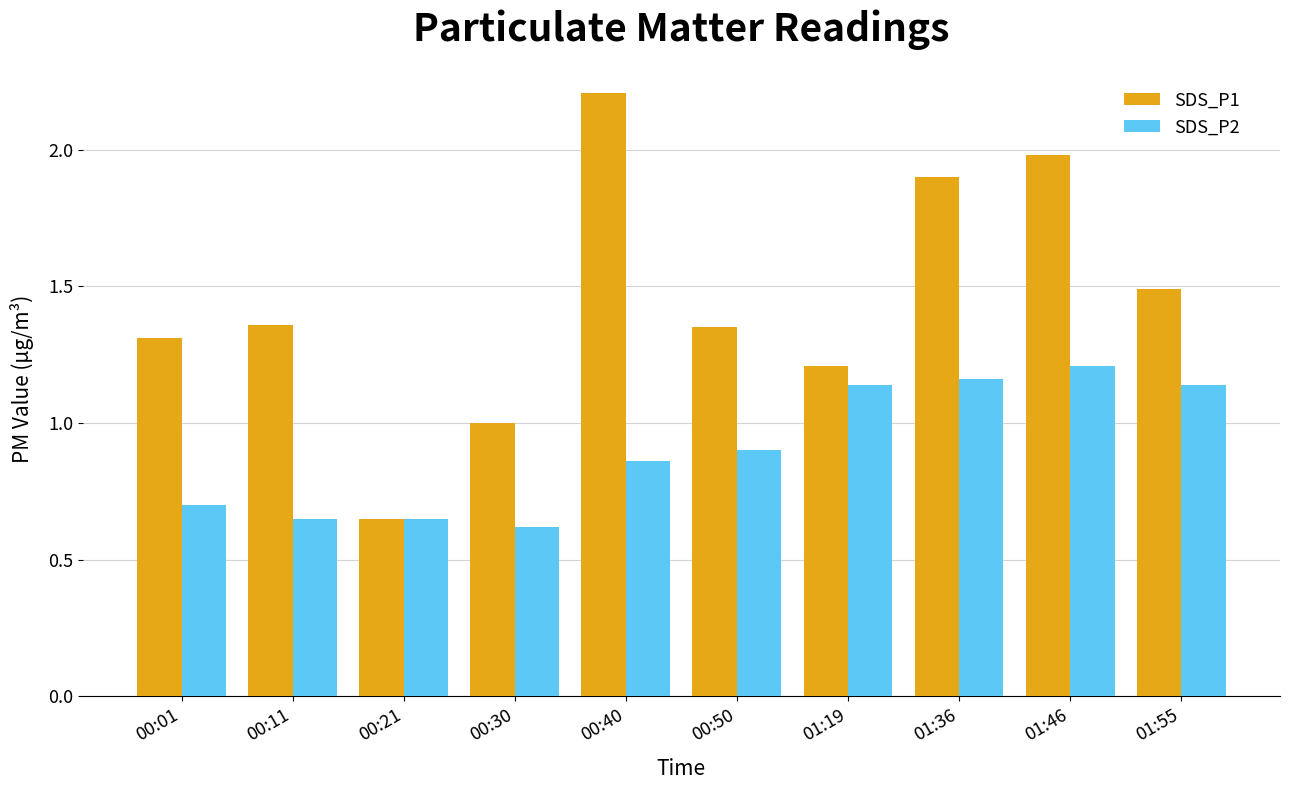

What is the sum of all SDS_P2 values?

9.0